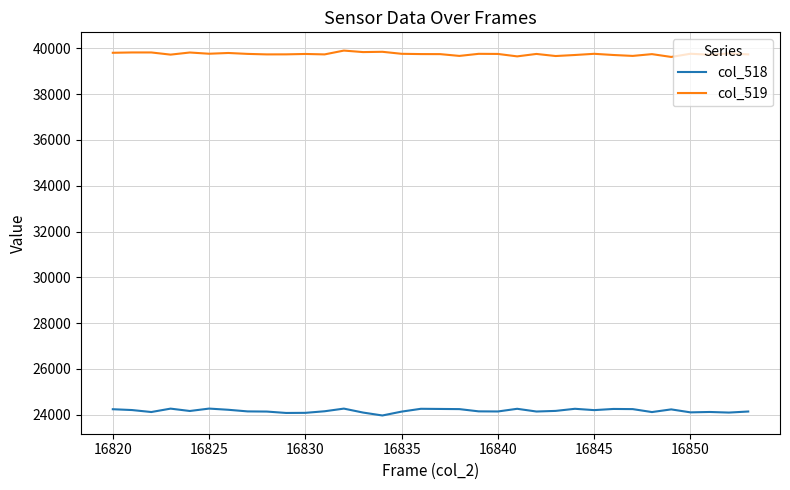

Which series has the largest total across all categories?

col_519